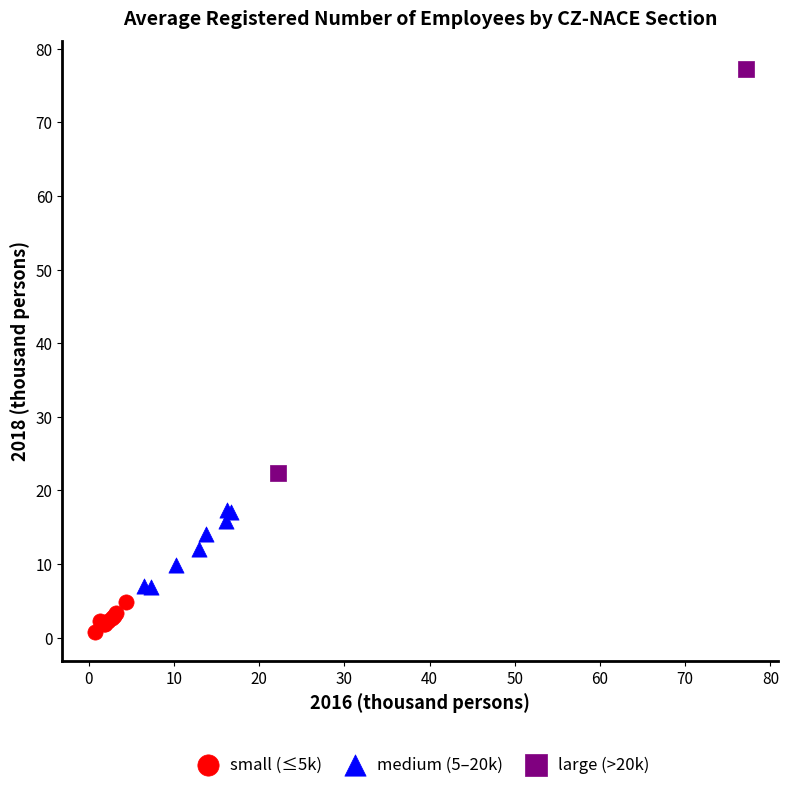

Which series reaches the minimum Y coordinate?

small (≤5k)